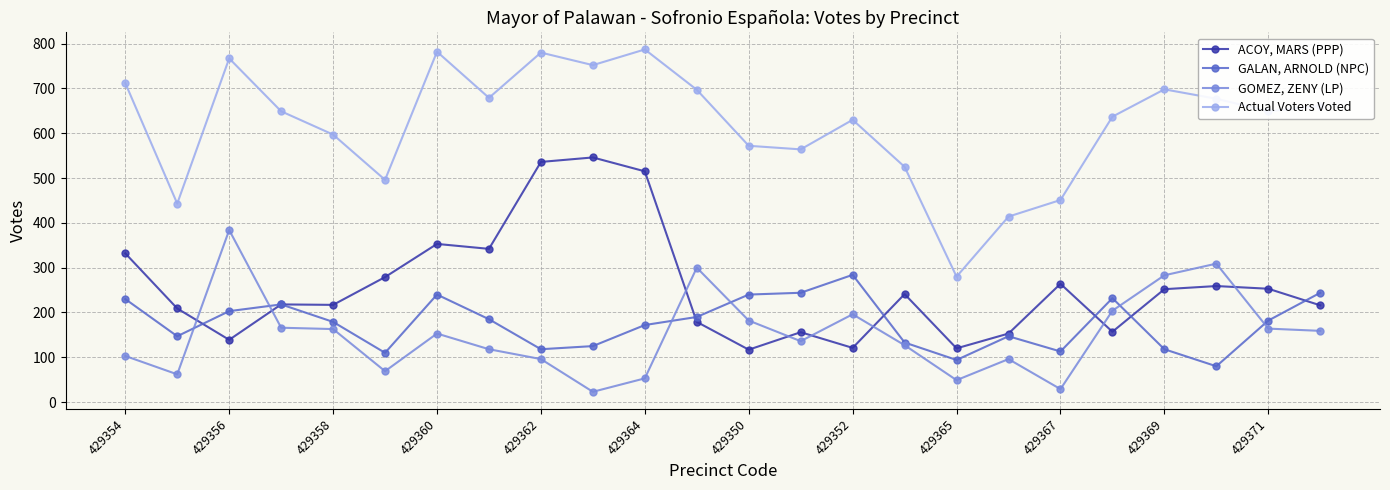

Rank the series by their maximum value, from highest to lowest.

Actual Voters Voted, ACOY, MARS (PPP), GOMEZ, ZENY (LP), GALAN, ARNOLD (NPC)